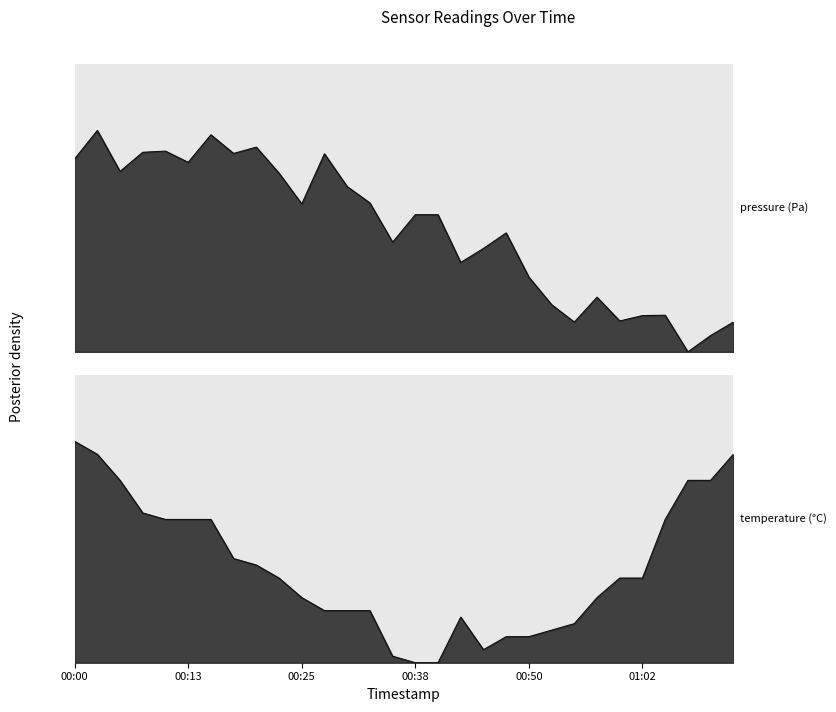

Does the chart have visible grid lines?

No